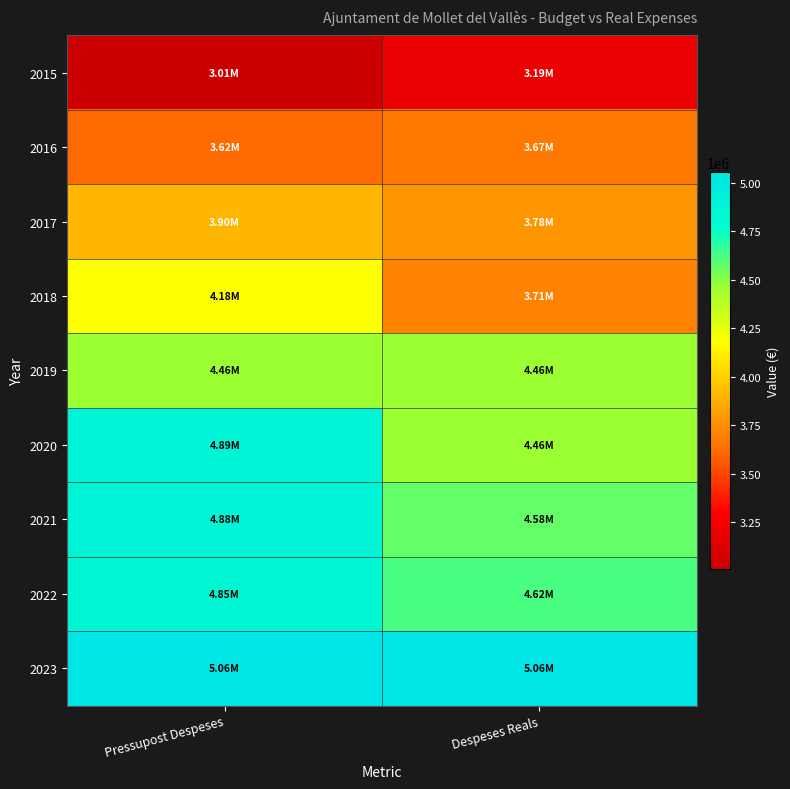

Which series changed the most between Pressupost Despeses and Despeses Reals?

2018